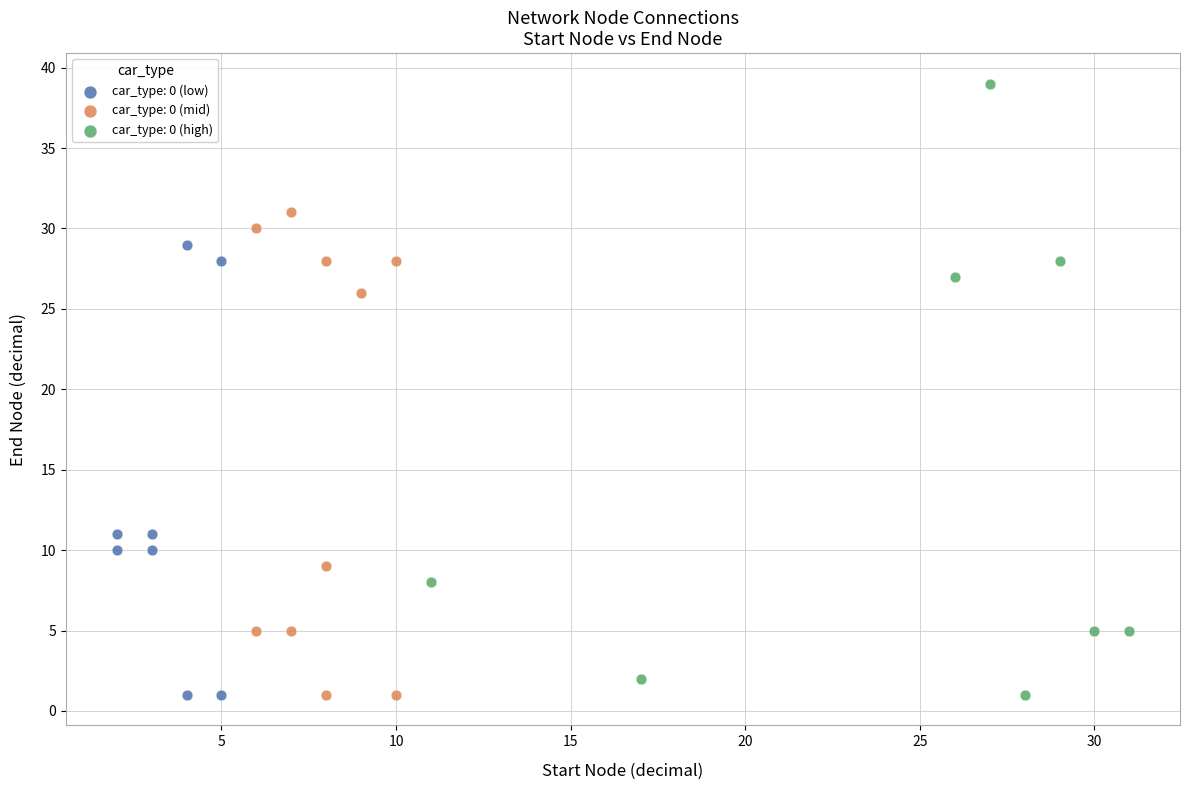

Which series contains the highest Y value?

car_type: 0 (high)